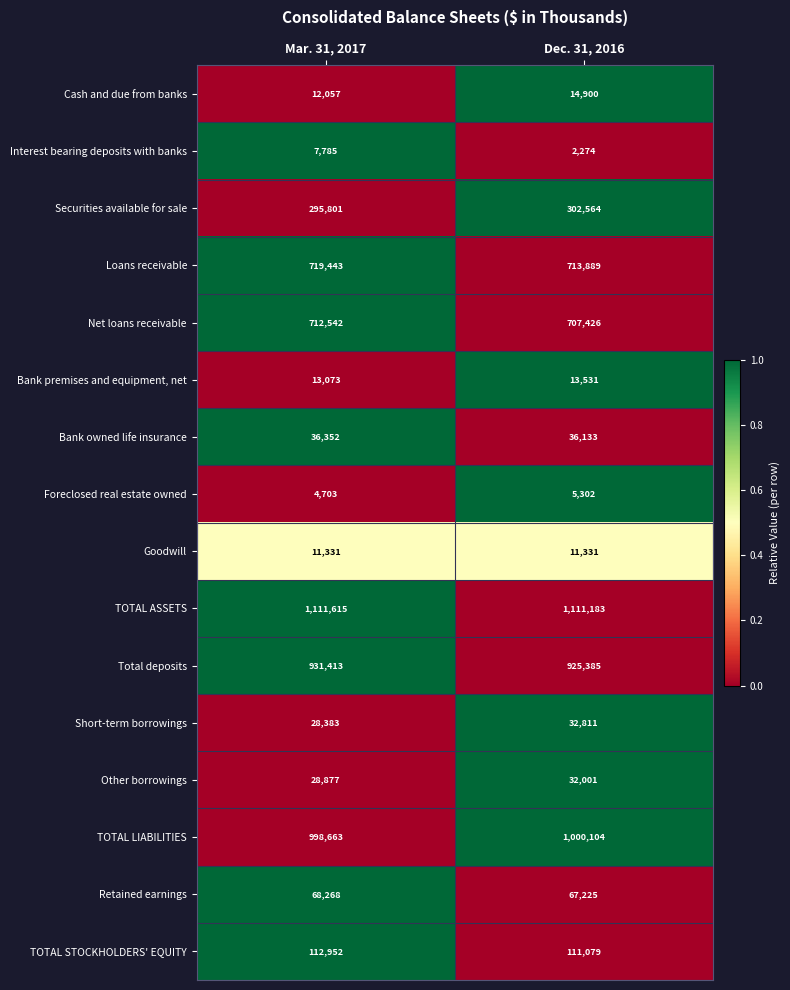

What is the difference between the maximum and minimum values in the Foreclosed real estate owned series?

599